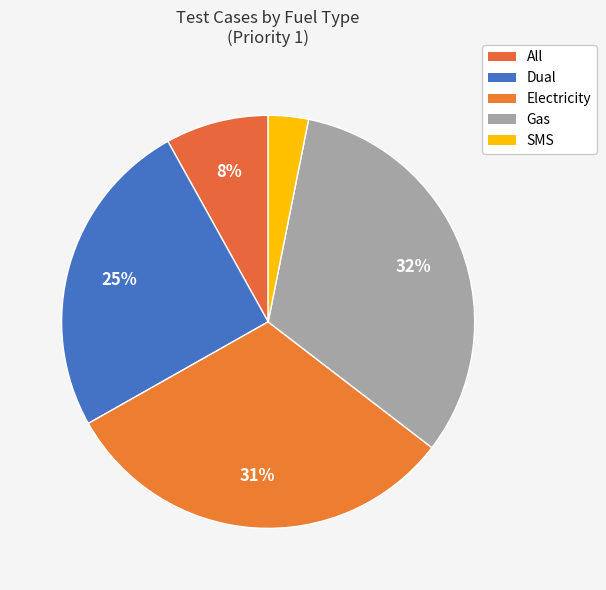

Count the number of slices in the pie.

5